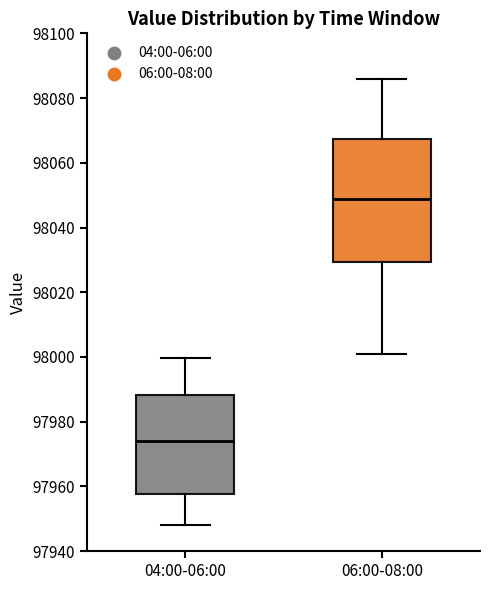

Which box has the highest median line?

06:00-08:00